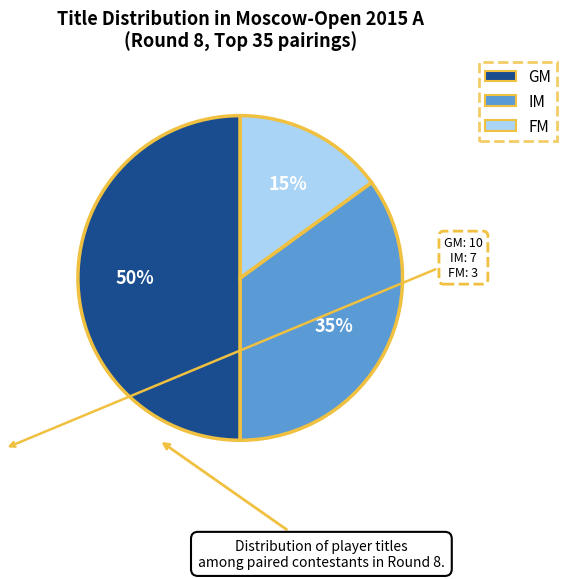

The GM slice represents 50% of the pie. True or false?

True